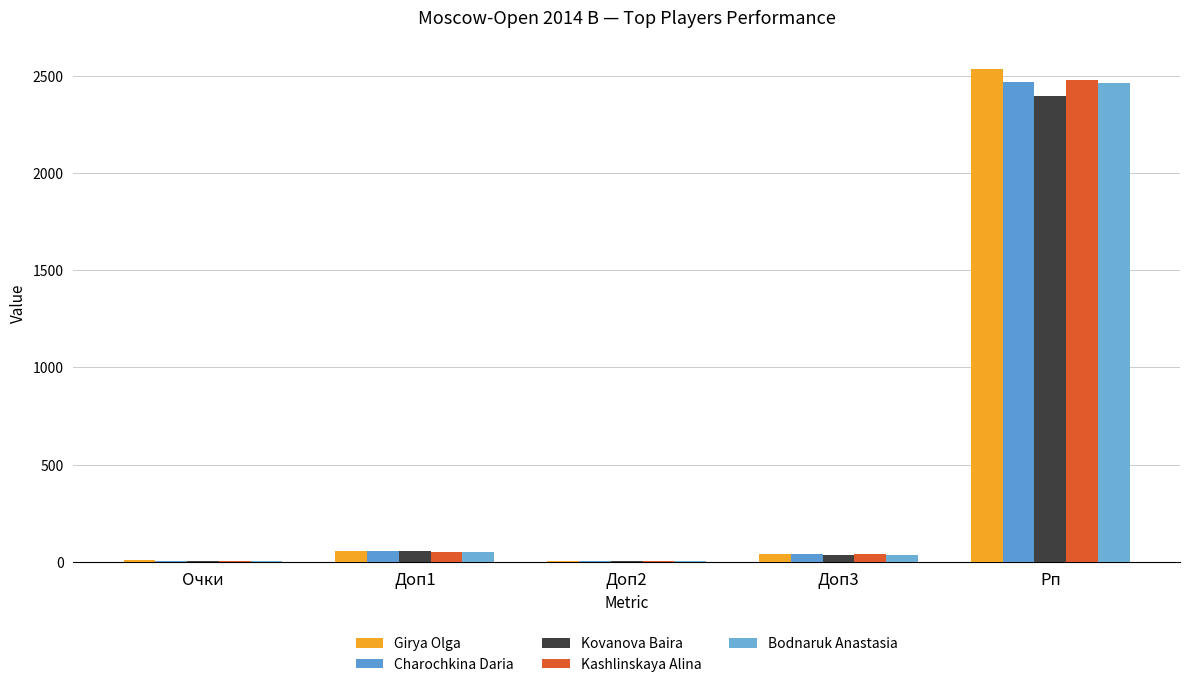

How many data points in Kovanova Baira are above 36?

3